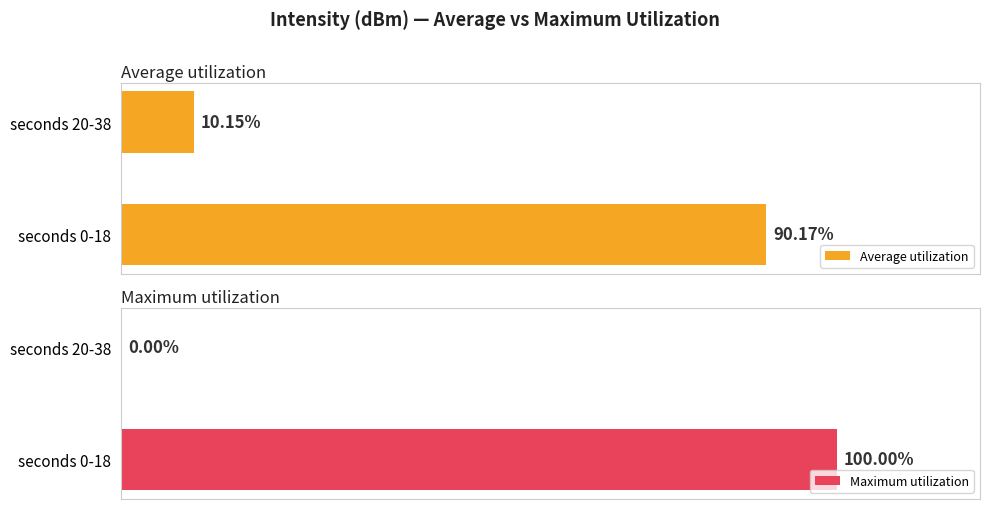

What is the difference between the maximum and minimum values in the Average utilization series?

80.0